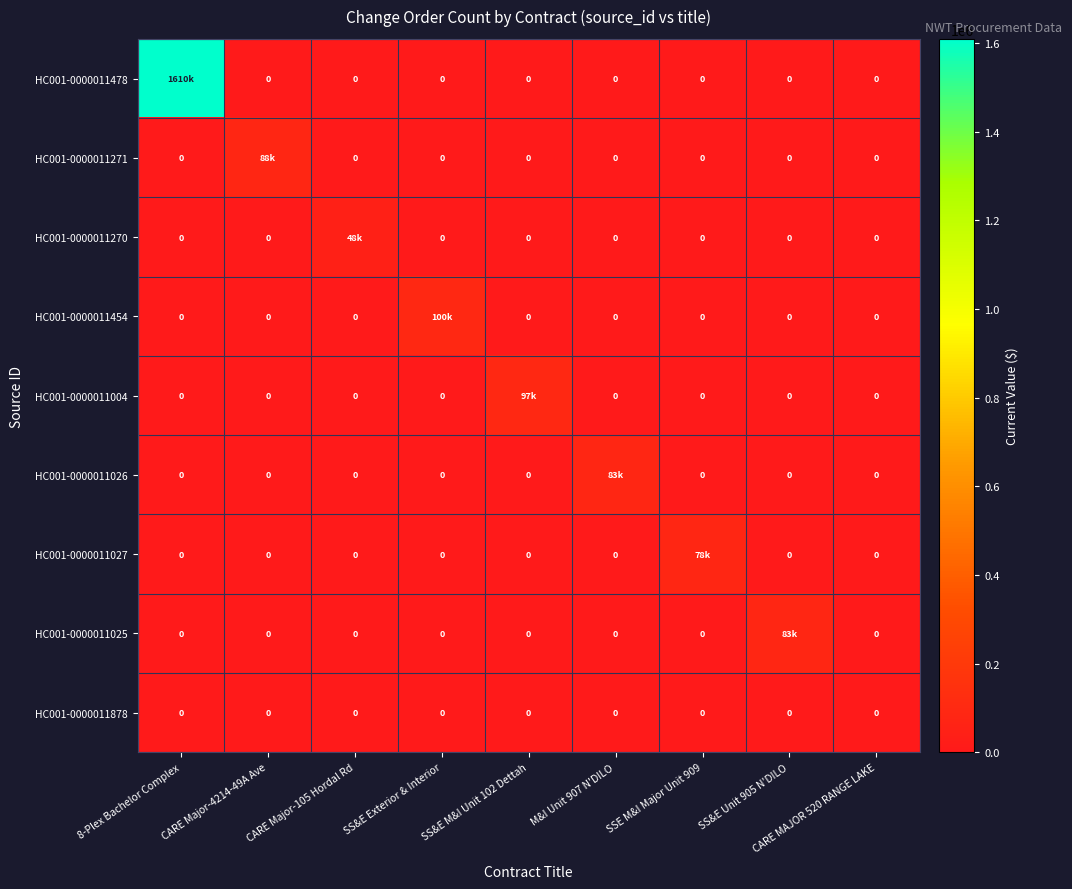

What is the difference between the highest and lowest values at CARE Major-105 Hordal Rd?

48000